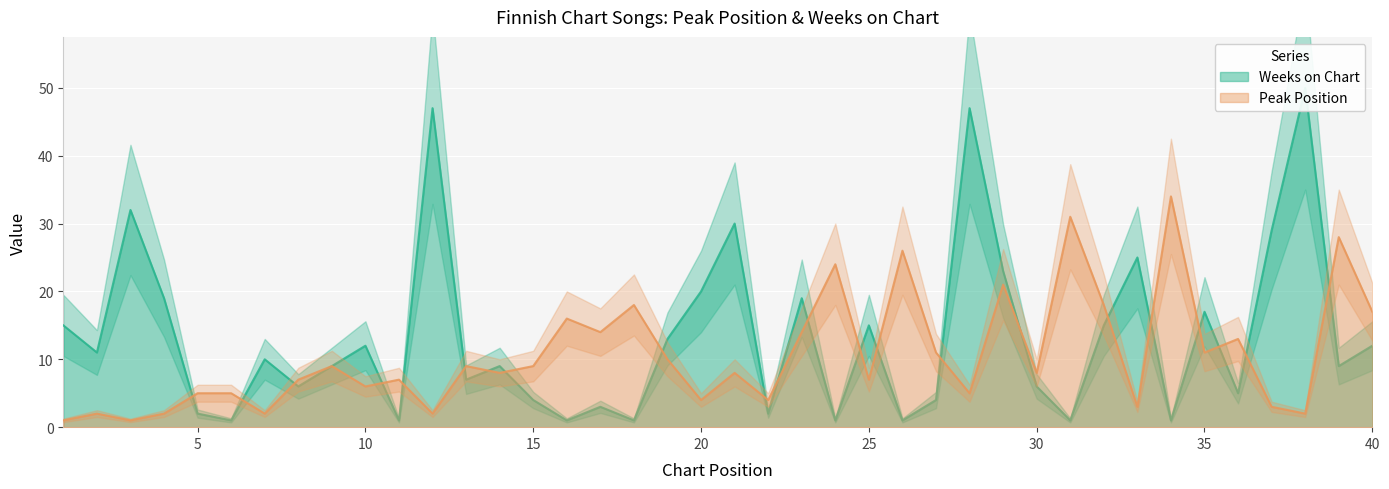

Reading left to right, extract all data points from this chart.

Peak Position: 1	2	1	2	5	5	2	7	9	6	7	2	9	8	9	16	14	18	10	4	8	4	14	24	7	26	11	5	21	8	31	18	3	34	11	13	3	2	28	17
Weeks on Chart: 15	11	32	19	2	1	10	6	9	12	1	47	7	9	4	1	3	1	13	20	30	2	19	1	15	1	4	47	23	6	1	15	25	1	17	5	29	50	9	12